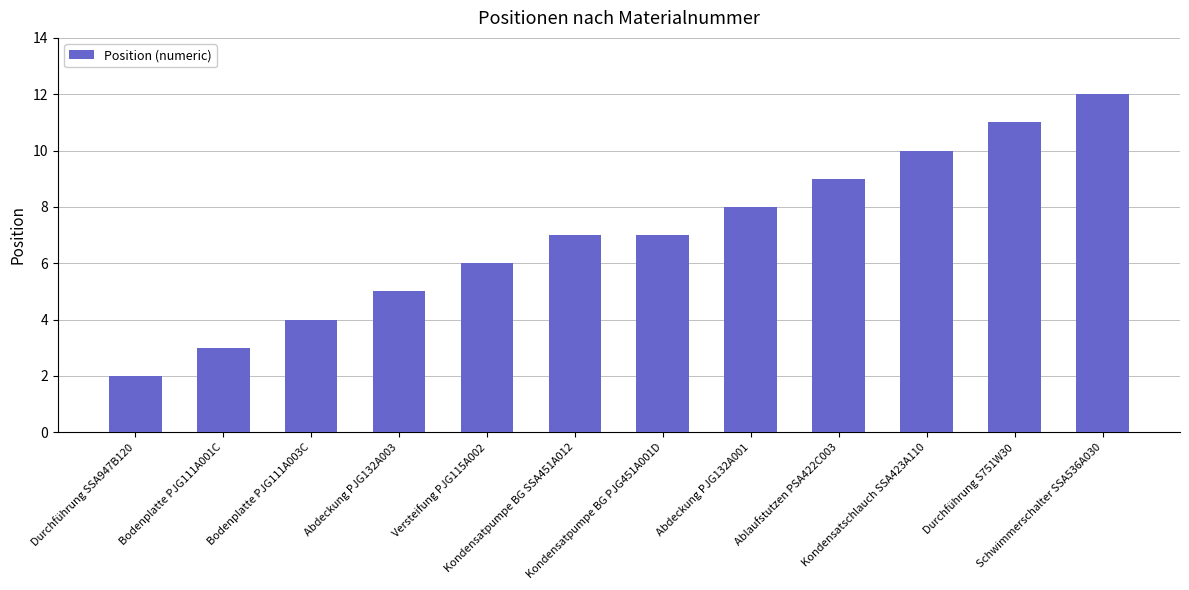

How many series are shown in this chart?

1